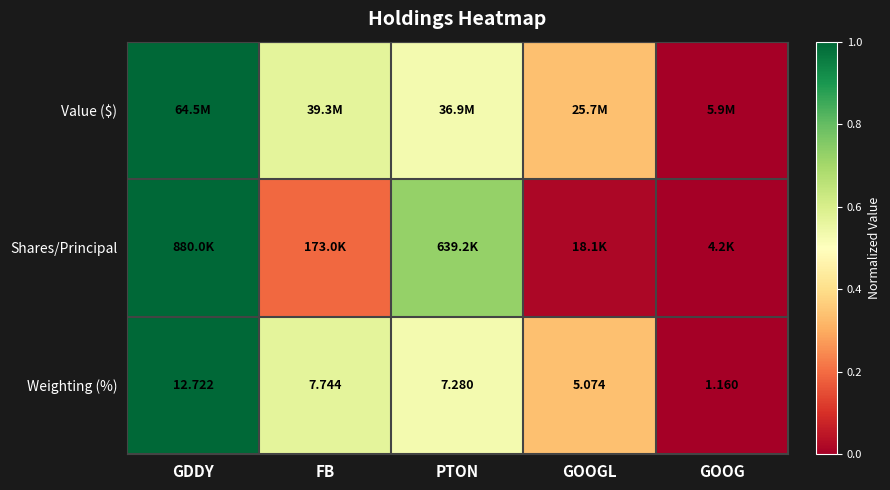

At how many categories does at least one series exceed 0?

4